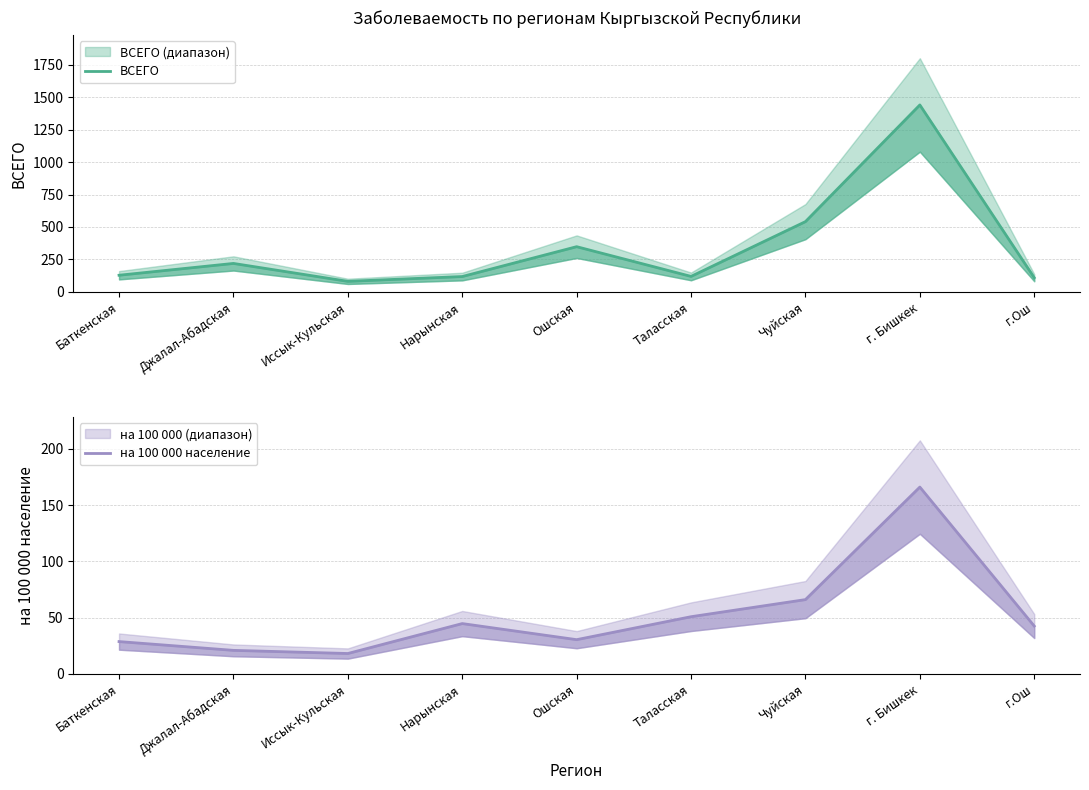

True or false: на 100 000 население and ВСЕГО cross at least once.

False